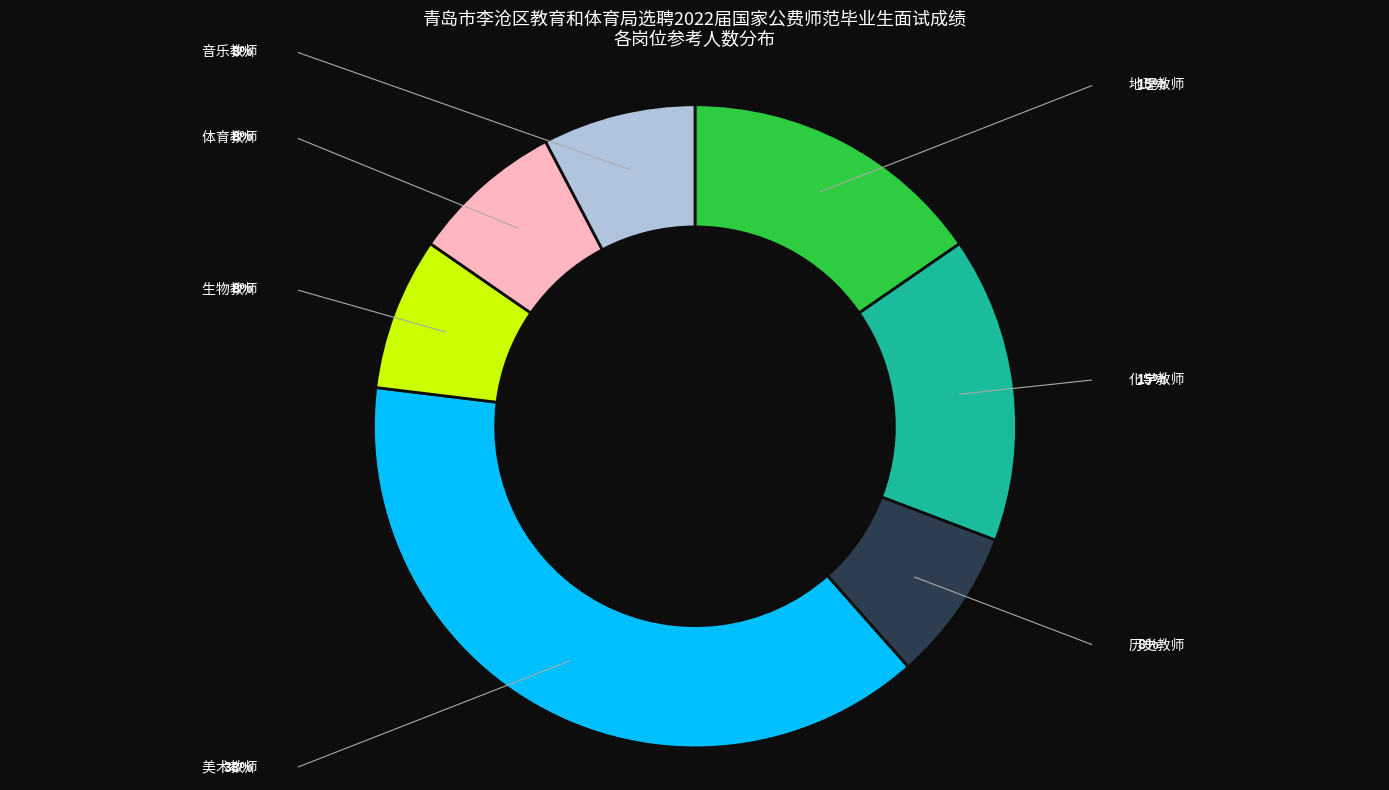

What is the smallest slice in the pie chart?

历史教师